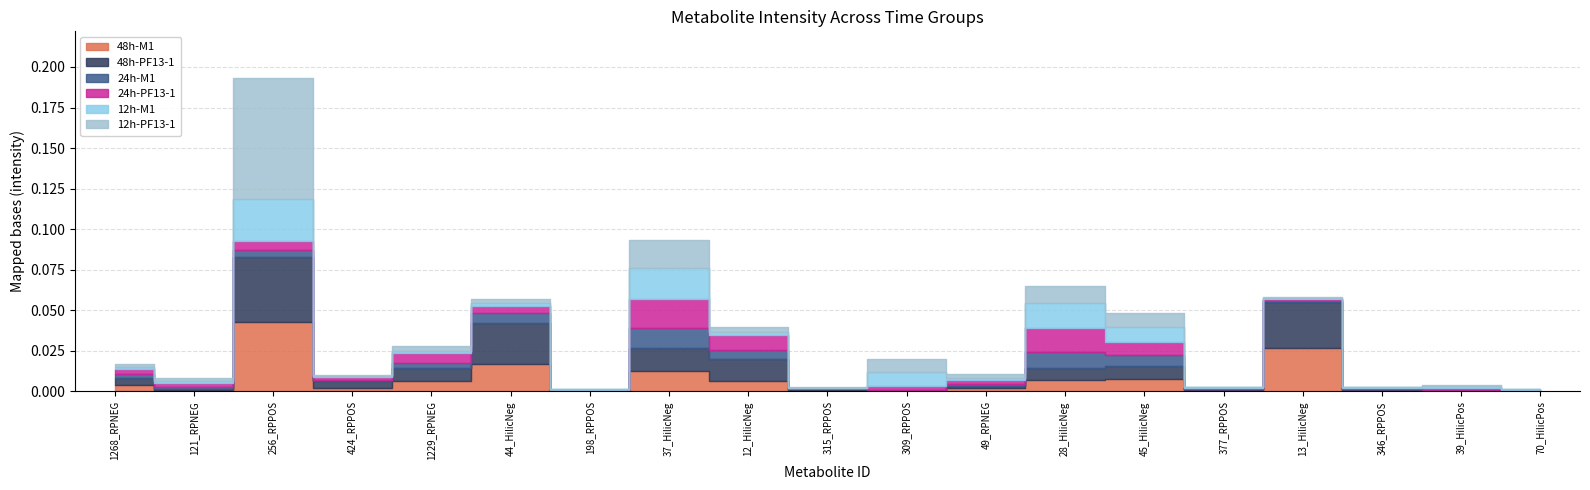

Reading left to right, list all the values displayed in this chart.

48h-M1: 0.0	0.0	0.0	0.0	0.0	0.0	0.0	0.0	0.0	0.0	0.0	0.0	0.0	0.0	0.0	0.0	0.0	0.0	0.0
48h-PF13-1: 0.0	0.0	0.0	0.0	0.0	0.0	0.0	0.0	0.0	0.0	0.0	0.0	0.0	0.0	0.0	0.0	0.0	0.0	0.0
24h-M1: 0.0	0.0	0.0	0.0	0.0	0.0	0.0	0.0	0.0	0.0	0.0	0.0	0.0	0.0	0.0	0.0	0.0	0.0	0.0
24h-PF13-1: 0.0	0.0	0.0	0.0	0.0	0.0	0.0	0.0	0.0	0.0	0.0	0.0	0.0	0.0	0.0	0.0	0.0	0.0	0.0
12h-M1: 0.0	0.0	0.0	0.0	0.0	0.0	0.0	0.0	0.0	0.0	0.0	0.0	0.0	0.0	0.0	0.0	0.0	0.0	0.0
12h-PF13-1: 0.0	0.0	0.1	0.0	0.0	0.0	0.0	0.0	0.0	0.0	0.0	0.0	0.0	0.0	0.0	0.0	0.0	0.0	0.0